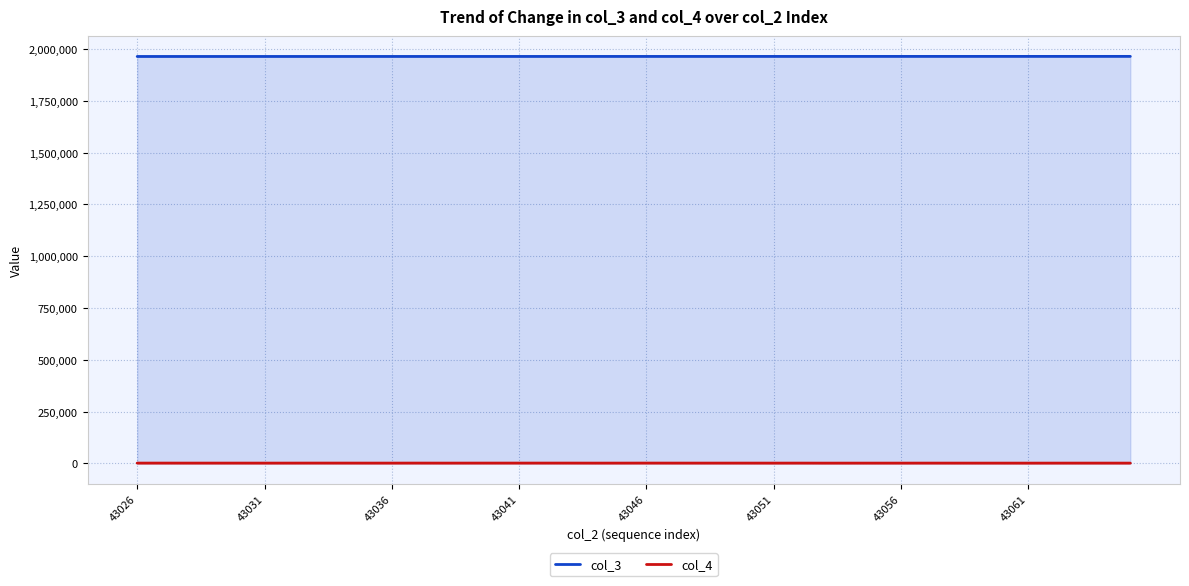

The col_4 series shows 2092 at 8. True or false?

False